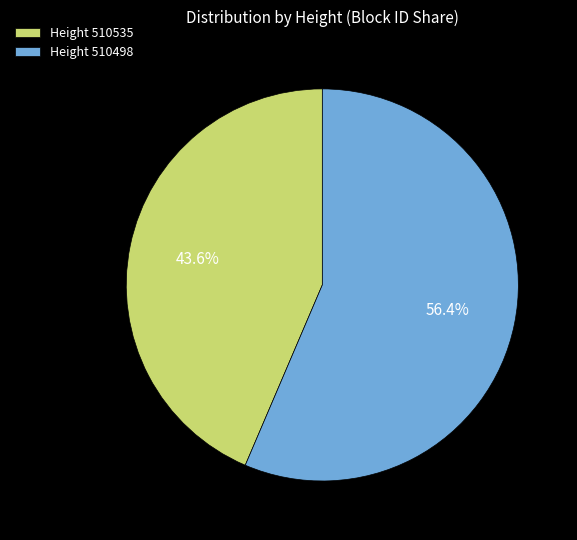

Rank the categories by value from lowest to highest.

Height 510535, Height 510498